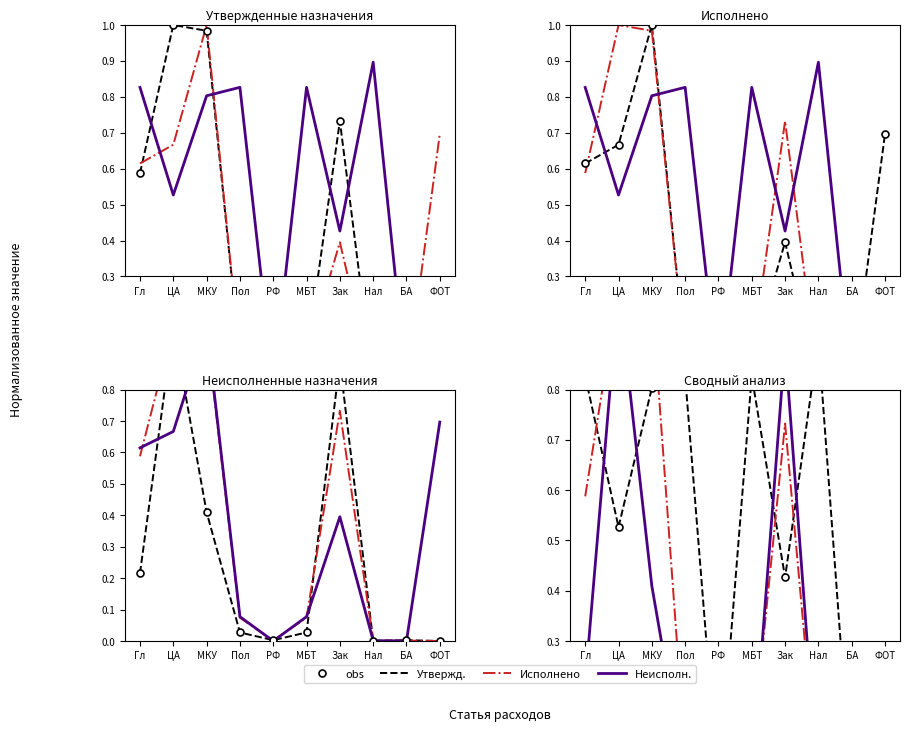

What is the average value of the Неисполн. series?

0.3